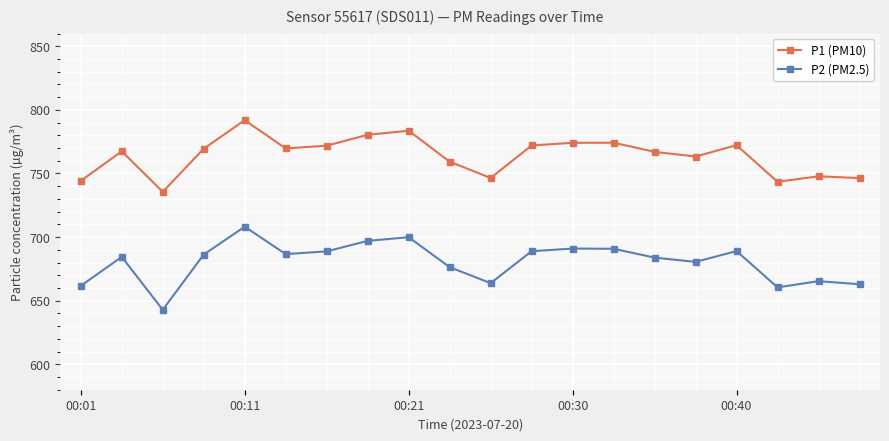

Which series has the widest spread of values?

P2 (PM2.5)